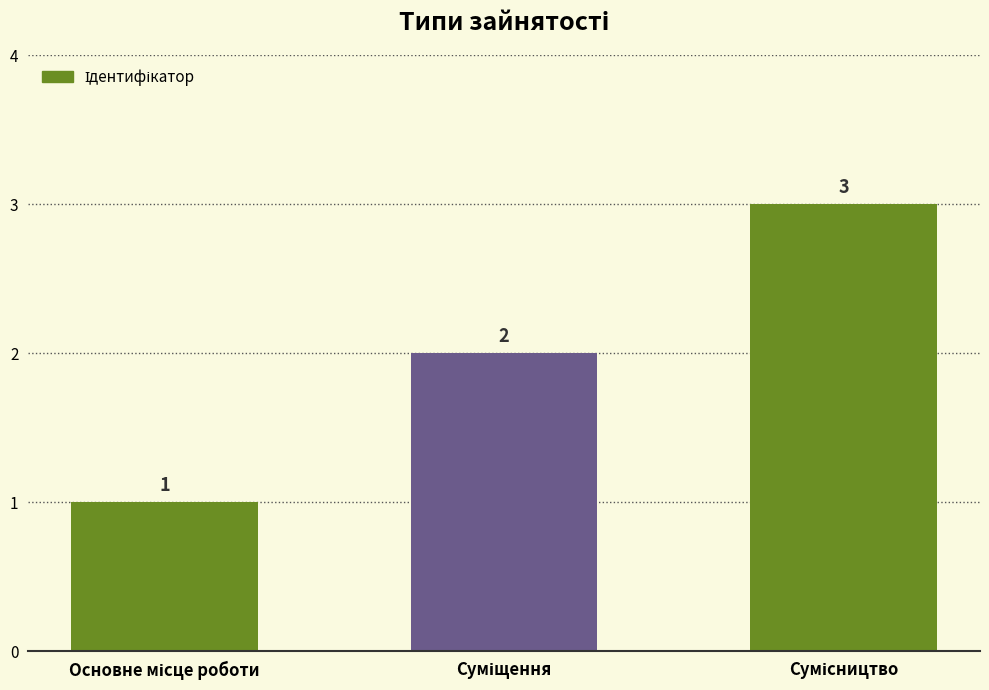

Count the number of categories in the chart.

3